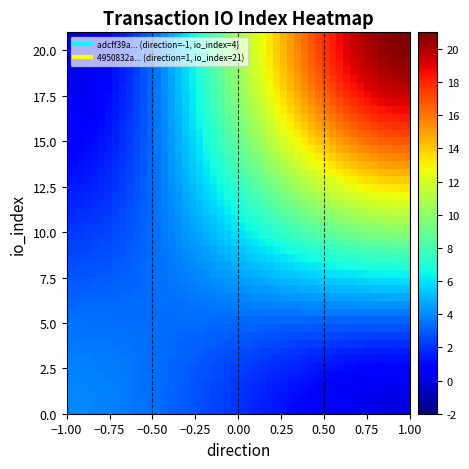

Reading left to right, list all the values displayed in this chart.

adcff39a00097db4f60f5cb49ea092510643ff9: direction=-1	io_index=4
4950832aee66a90fa3ec9b74d24a44f56291de9: direction=1	io_index=21